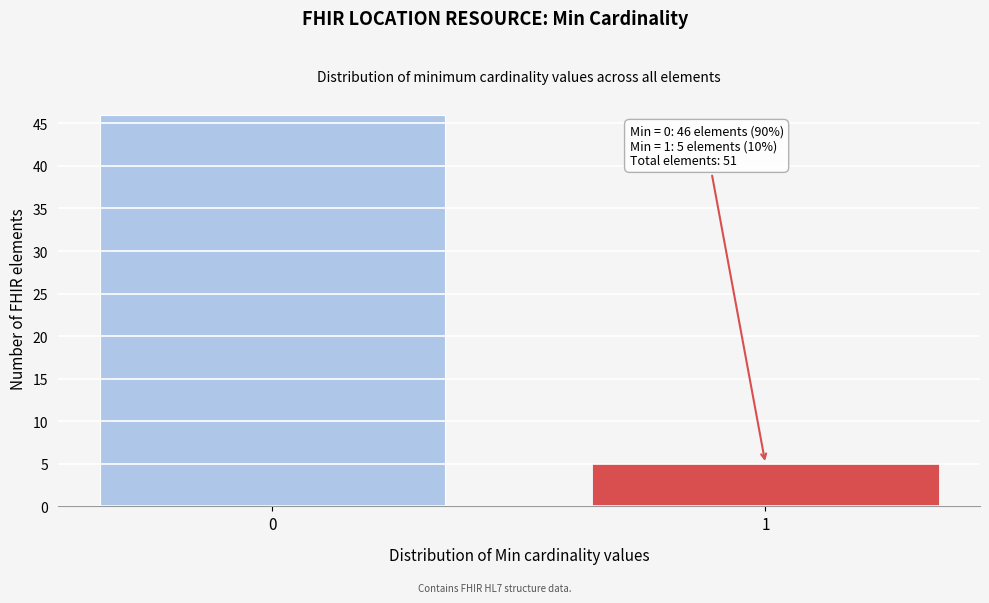

Reading left to right, what are all the values shown in this chart?

0=46	1=5